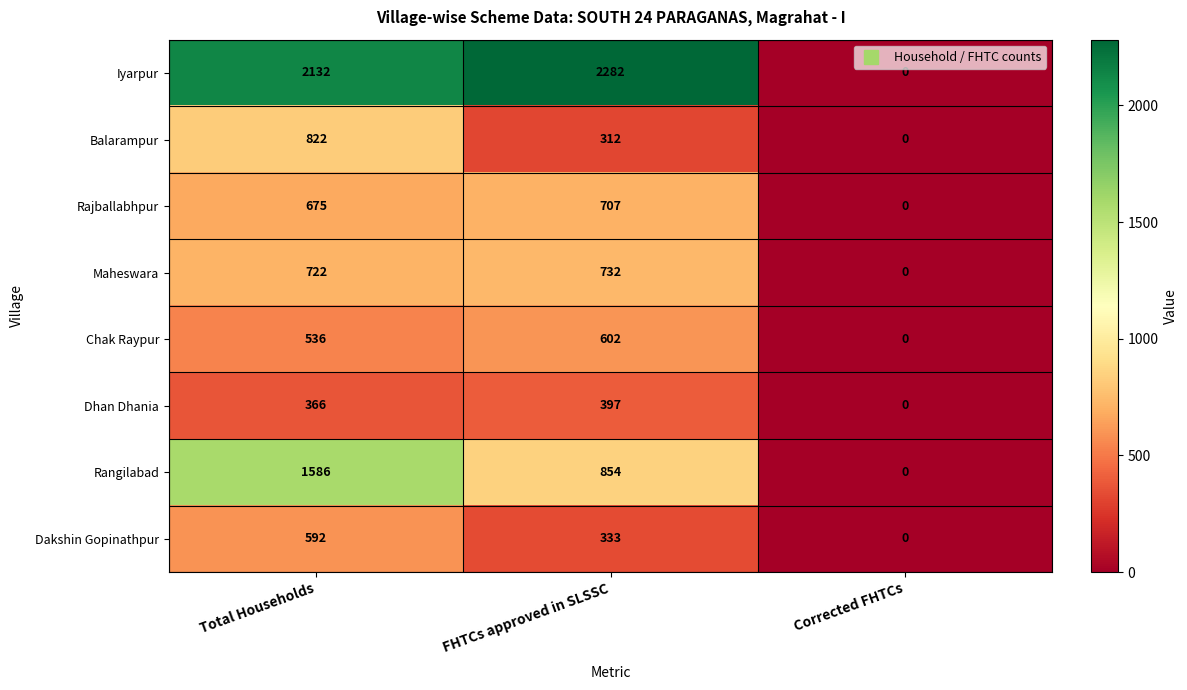

What is the maximum value shown in the chart?

2282